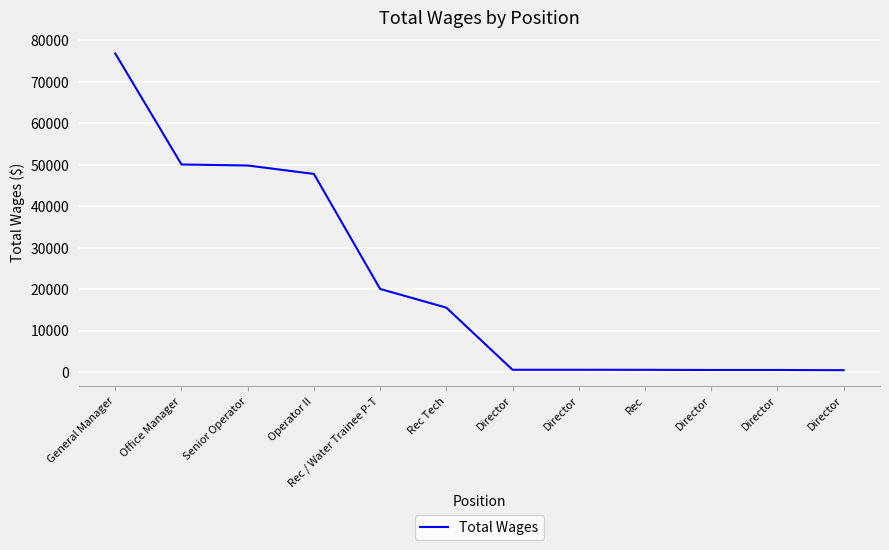

List the labels in order of value, largest first.

General Manager, Office Manager, Senior Operator, Operator II, Rec / Water Trainee P-T, Rec Tech, Director, Director, Rec, Director, Director, Director